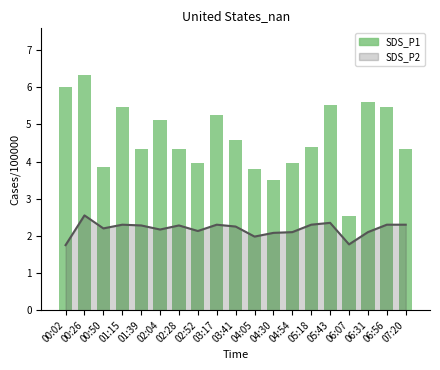

Rank the categories by value from lowest to highest.

06:07, 04:30, 04:05, 00:50, 02:52, 04:54, 01:39, 02:28, 07:20, 05:18, 03:41, 02:04, 03:17, 01:15, 06:56, 05:43, 06:31, 00:02, 00:26